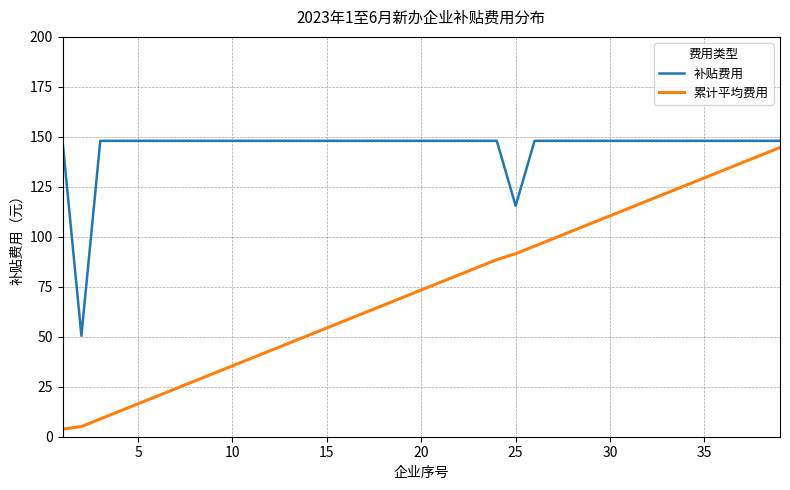

Which series has the largest range (max minus min)?

累计平均费用